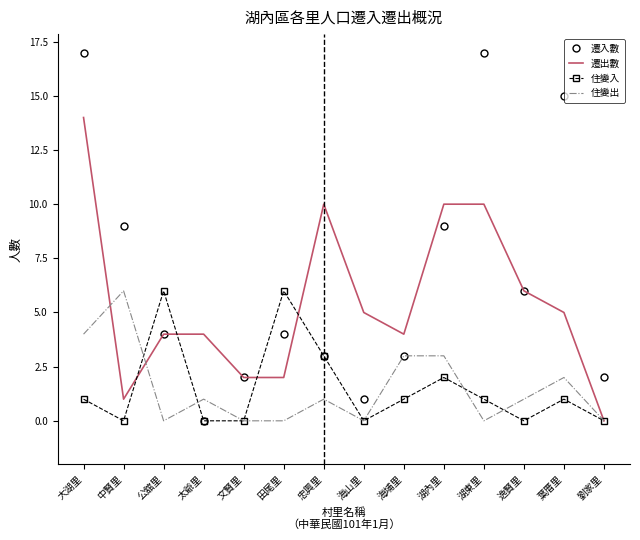

What is the greatest value displayed?

17